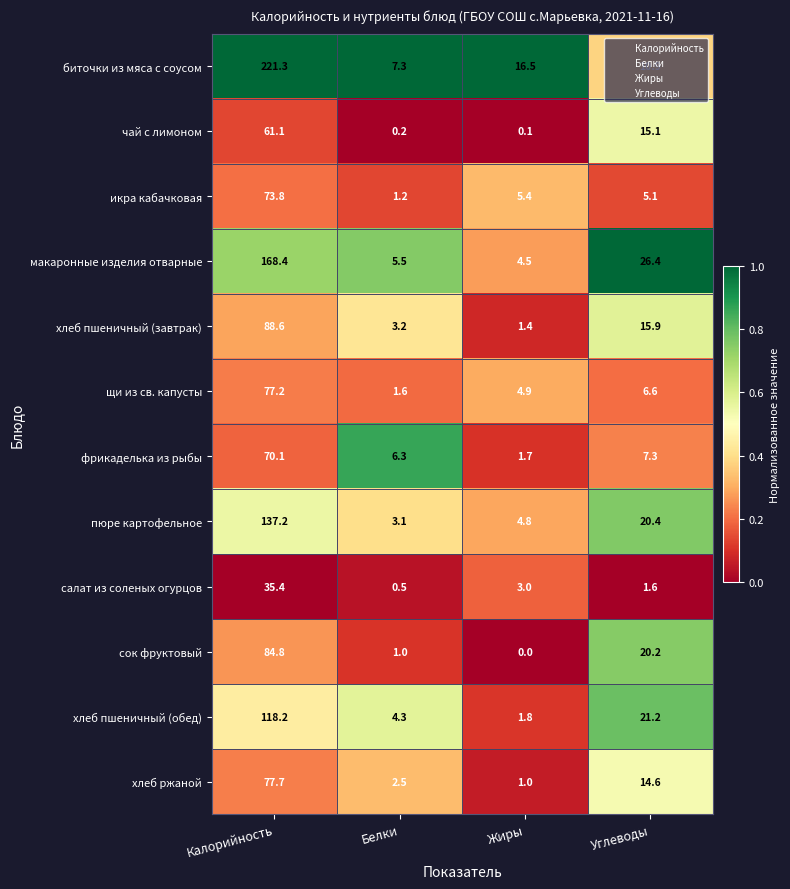

Which series has the widest spread of values?

биточки из мяса с соусом